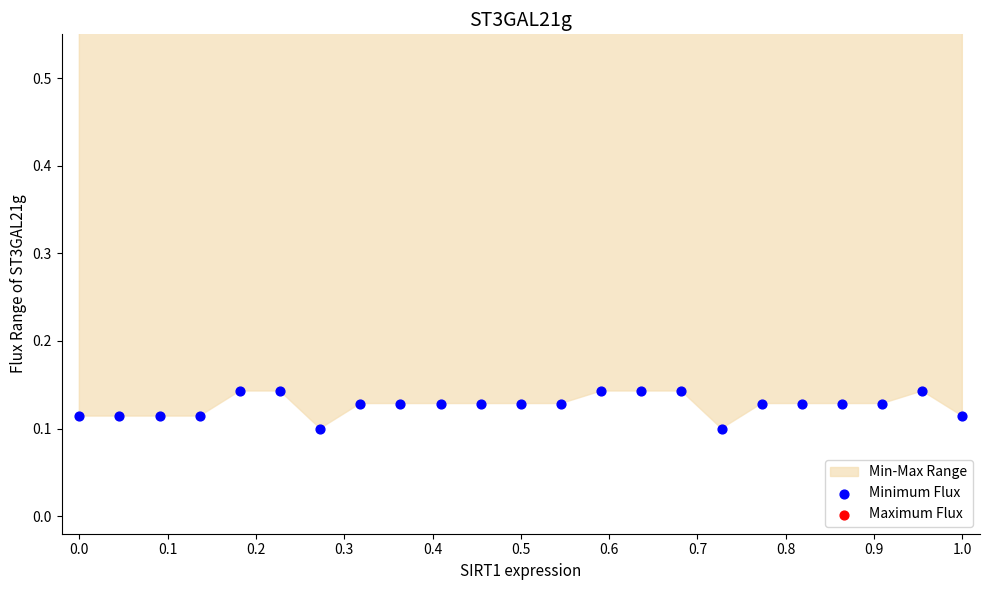

Which series reaches the maximum Y coordinate?

Maximum Flux